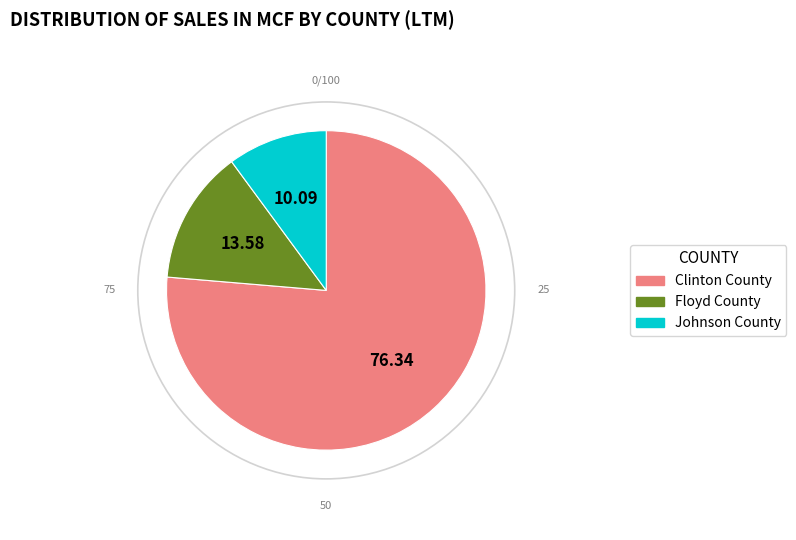

Rank the categories by value from lowest to highest.

Johnson County, Floyd County, Clinton County